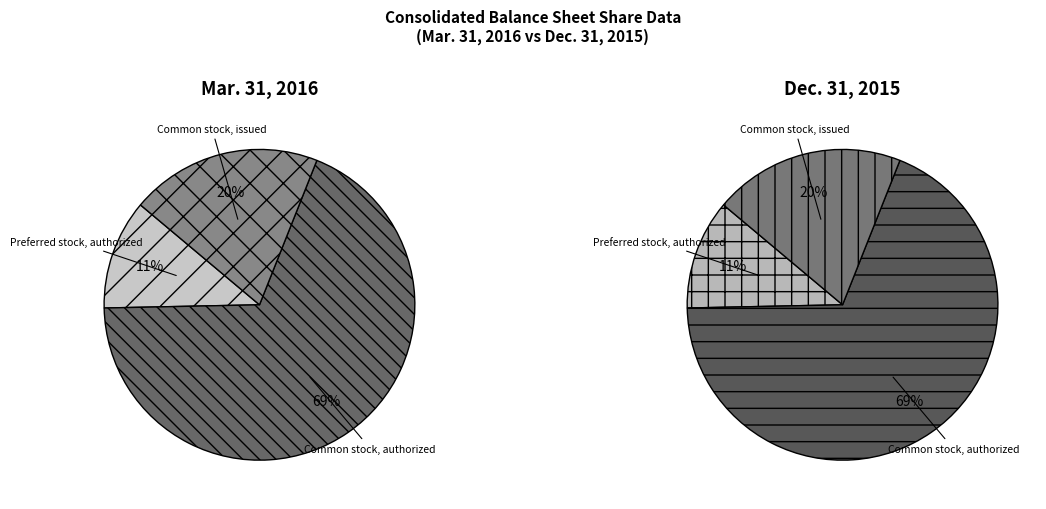

What is the largest slice in the pie chart?

Common stock, authorized